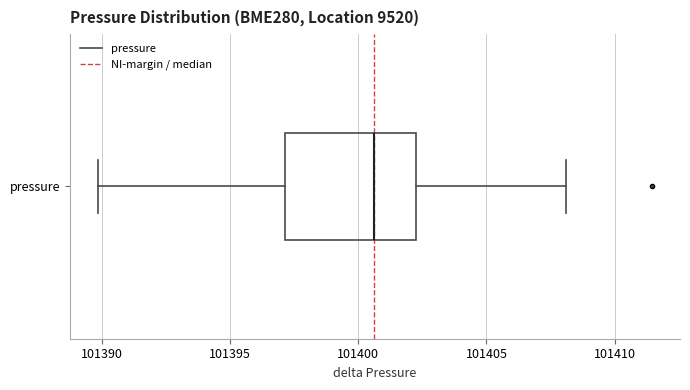

Read this box plot against the x-axis: the position of the median line, the range covered by the box, and the ends of both whiskers. The values are not printed on the chart, so give them approximately, as read against the axis.

median 101400.5, box 101397.0 to 101402.0, whiskers 101390.0 to 101408.0